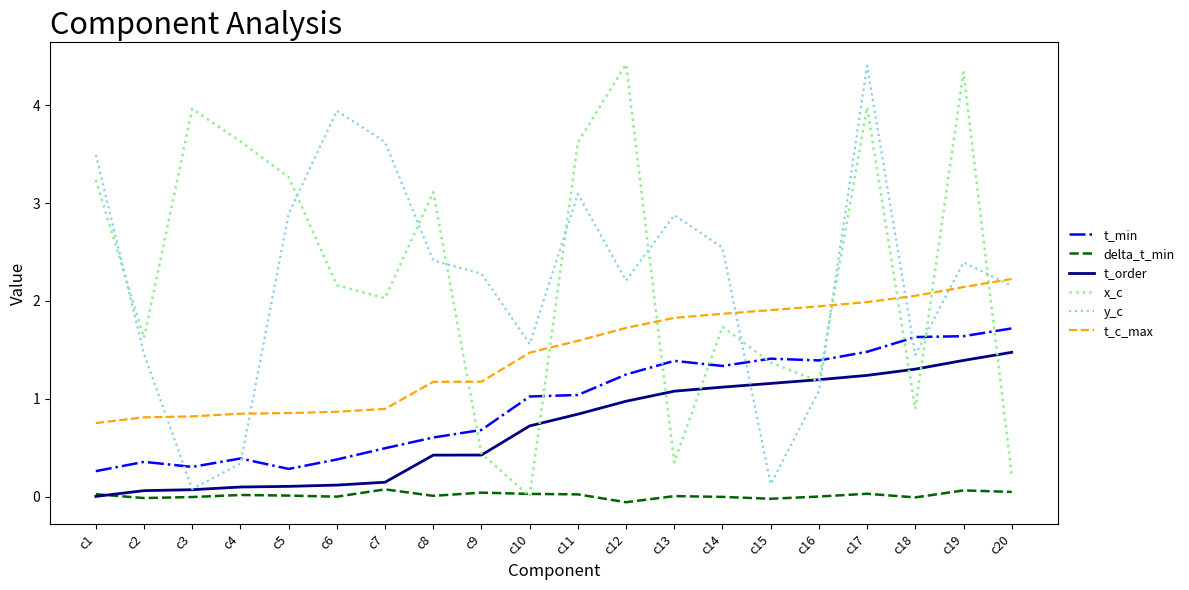

Is the value of y_c at c6 greater than the value of t_order at c8?

Yes